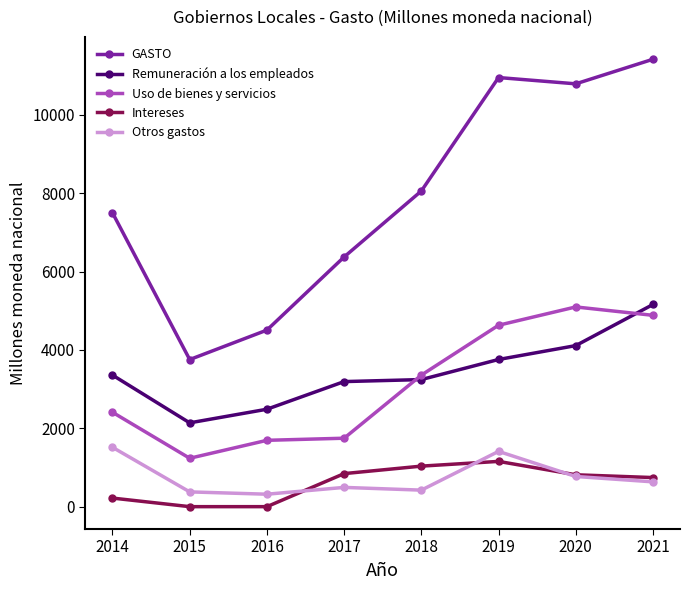

What is the value of the Remuneración a los empleados point at the 5th from the left?

3242.9